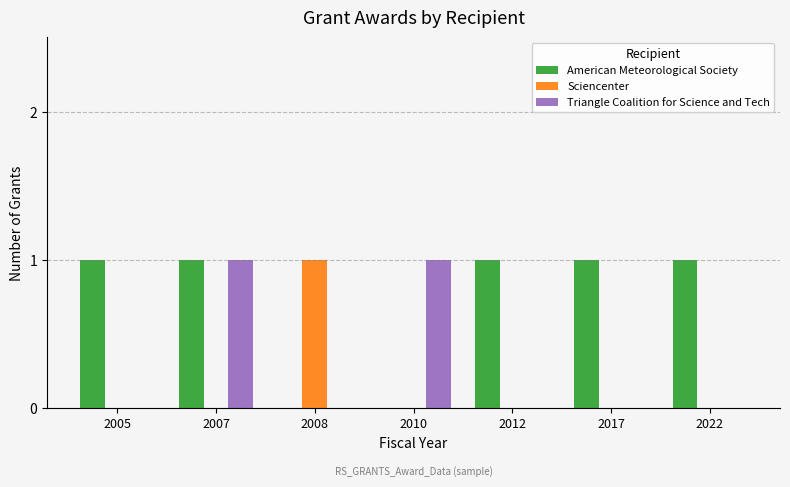

How many categories are shown in the chart?

7